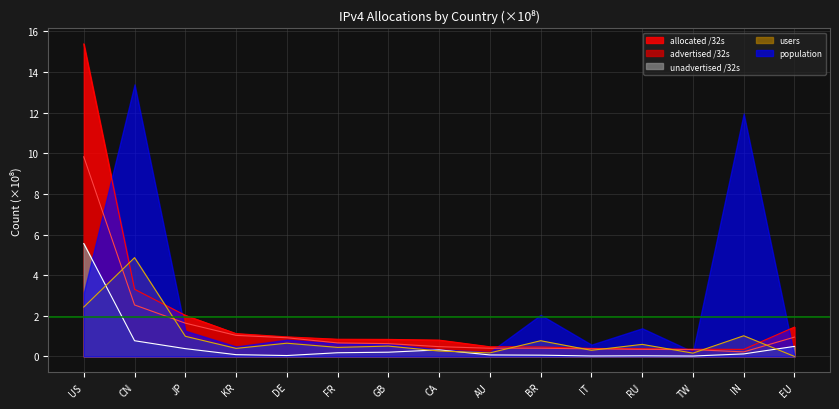

What is the sum of all allocated_32s values?

29.1